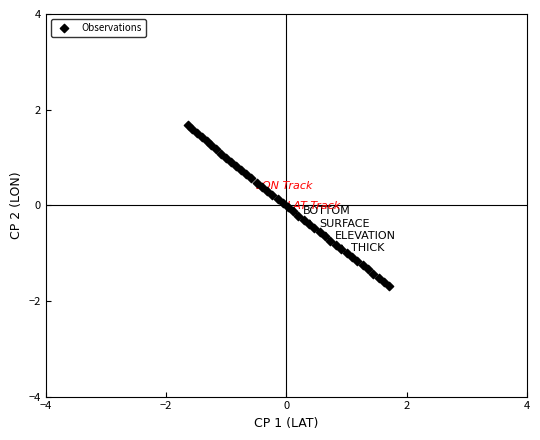

What is the range of X values (max minus min)?

3.4